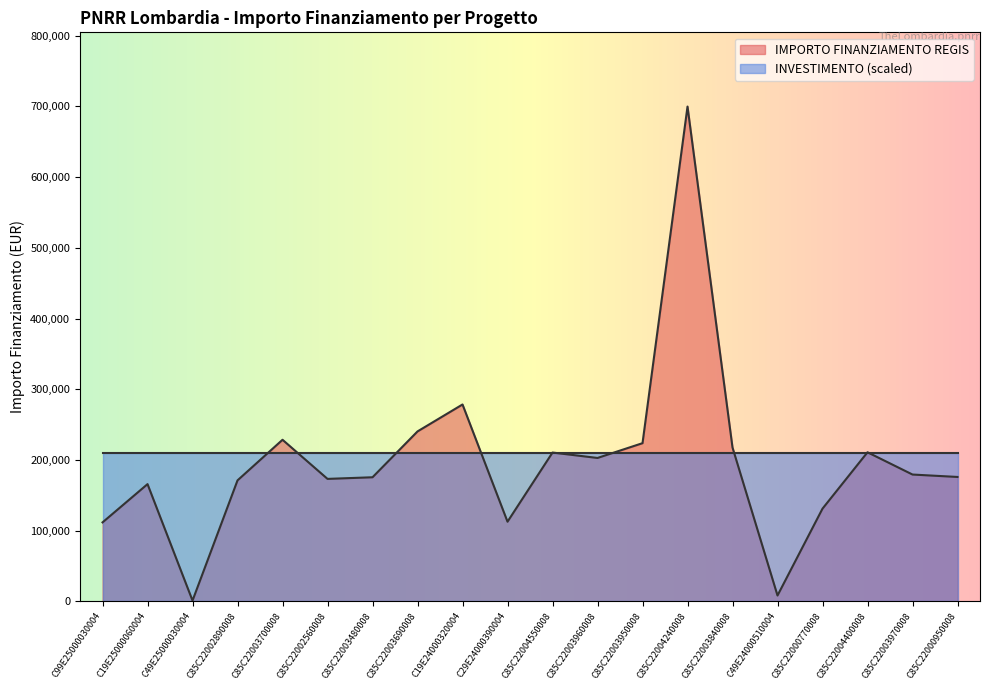

Approximately how many times larger is the value at C85C22000770008 compared to C85C22004400008?

0.6